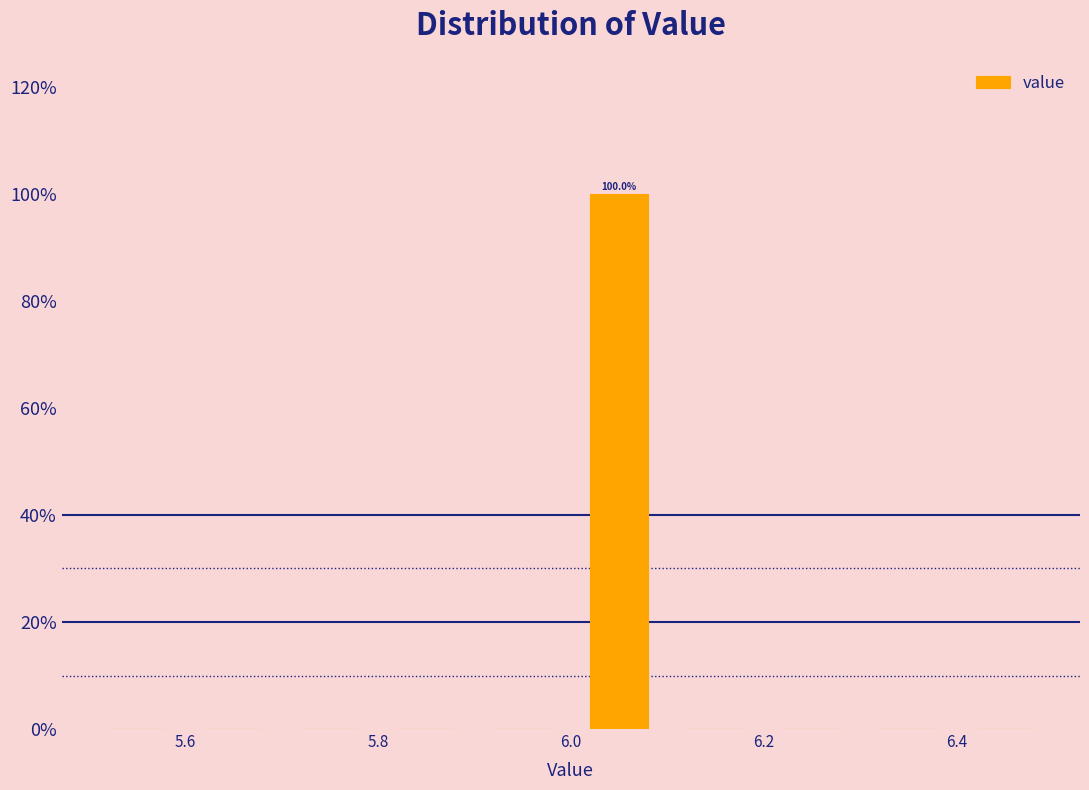

Over which range of the x-axis is the bar tallest?

6.0 to 6.1